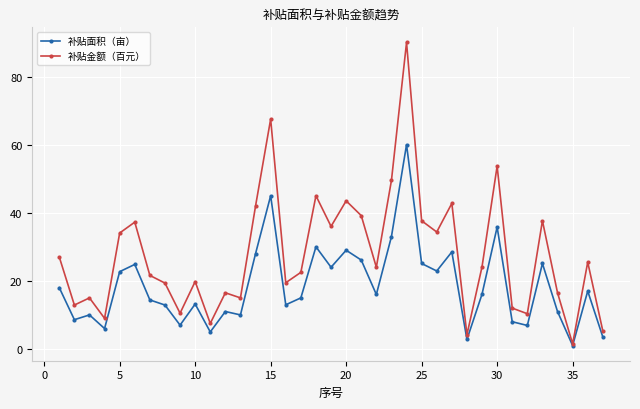

What is the difference between the second highest and minimum values in the 补贴面积（亩） series?

44.0